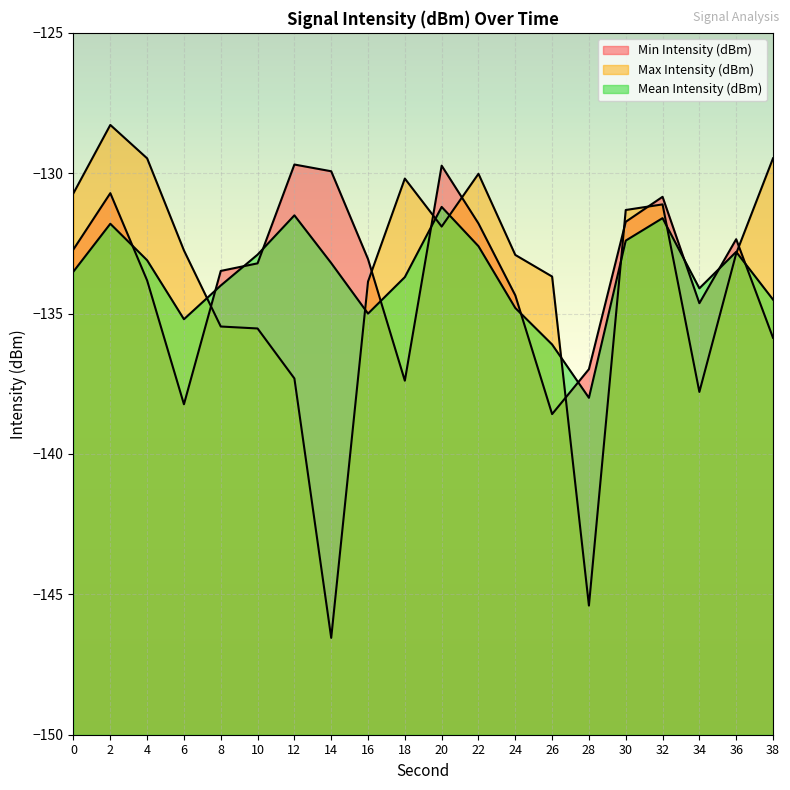

List the series in order of their overall mean, lowest first.

Max Intensity (dBm), Mean Intensity (dBm), Min Intensity (dBm)